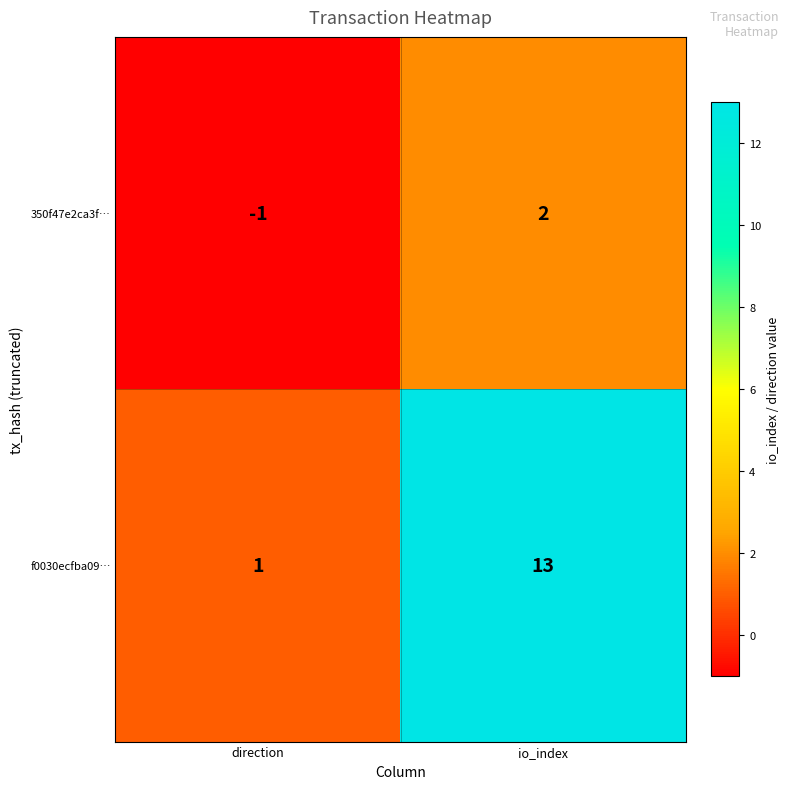

At which label is f0030ecfba09… closest to 7?

direction